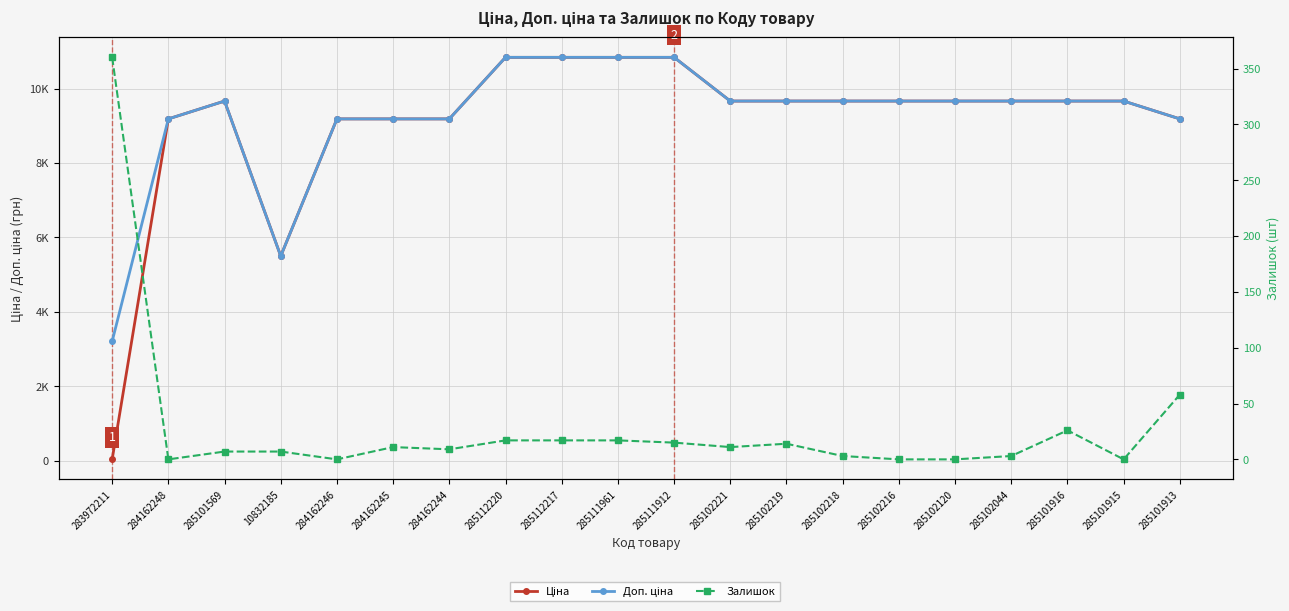

Reading left to right, what are all the values shown in this chart?

Ціна: 283972211=32.0	284162248=9185.1	285101569=9664.7	10832185=5497.3	284162246=9185.1	284162245=9185.1	284162244=9185.1	285112220=10840.1	285112217=10840.1	285111961=10840.1	285111912=10840.1	285102221=9664.7	285102219=9664.7	285102218=9664.7	285102216=9664.7	285102120=9664.7	285102044=9664.7	285101916=9664.7	285101915=9664.7	285101913=9185.1
Доп. ціна: 283972211=3205.0	284162248=9185.1	285101569=9664.7	10832185=5497.3	284162246=9185.1	284162245=9185.1	284162244=9185.1	285112220=10840.1	285112217=10840.1	285111961=10840.1	285111912=10840.1	285102221=9664.7	285102219=9664.7	285102218=9664.7	285102216=9664.7	285102120=9664.7	285102044=9664.7	285101916=9664.7	285101915=9664.7	285101913=9185.1
Залишок: 283972211=360.0	284162248=0.0	285101569=7.0	10832185=7.0	284162246=0.0	284162245=11.0	284162244=9.0	285112220=17.0	285112217=17.0	285111961=17.0	285111912=15.0	285102221=11.0	285102219=14.0	285102218=3.0	285102216=0.0	285102120=0.0	285102044=3.0	285101916=26.0	285101915=0.0	285101913=58.0